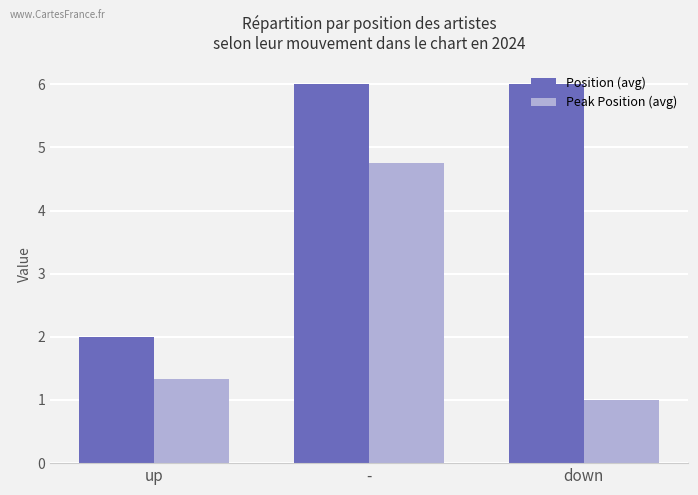

At how many categories does at least one series exceed 4?

2